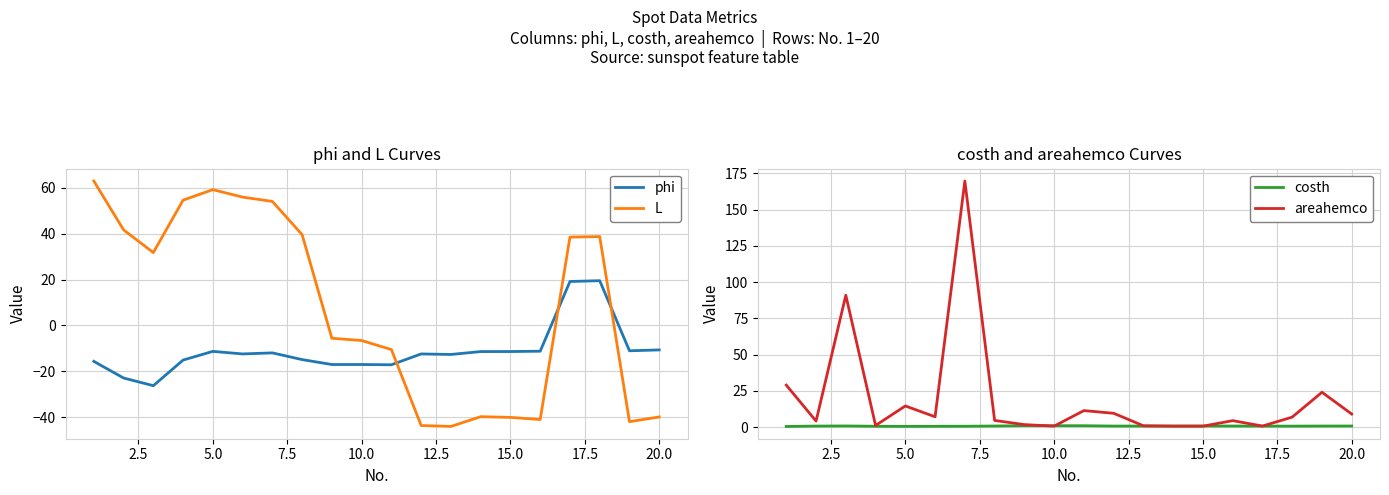

Is the value of phi at 10.0 greater than the value of L at 15.0?

Yes